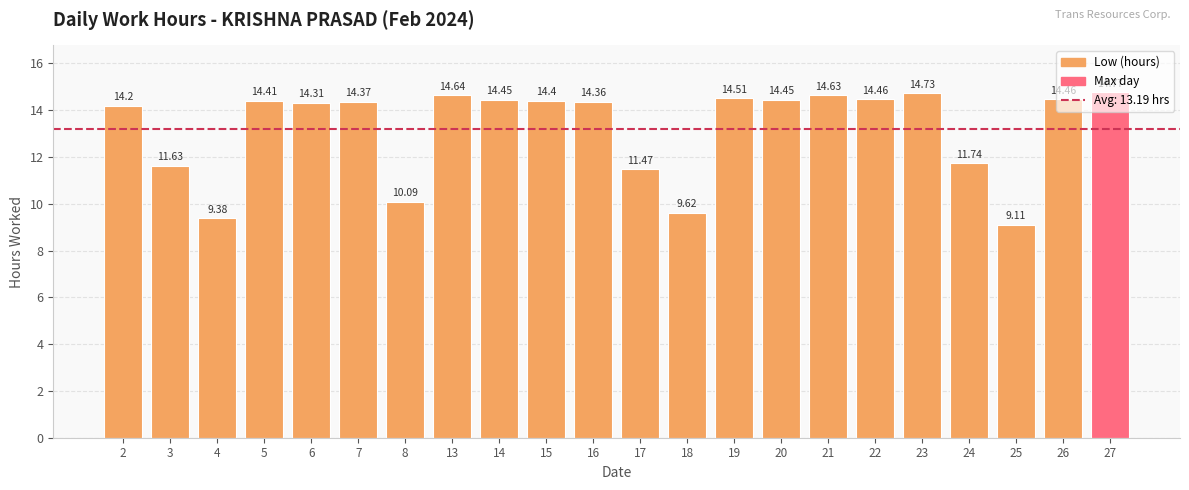

How many distinct data groups are displayed?

1